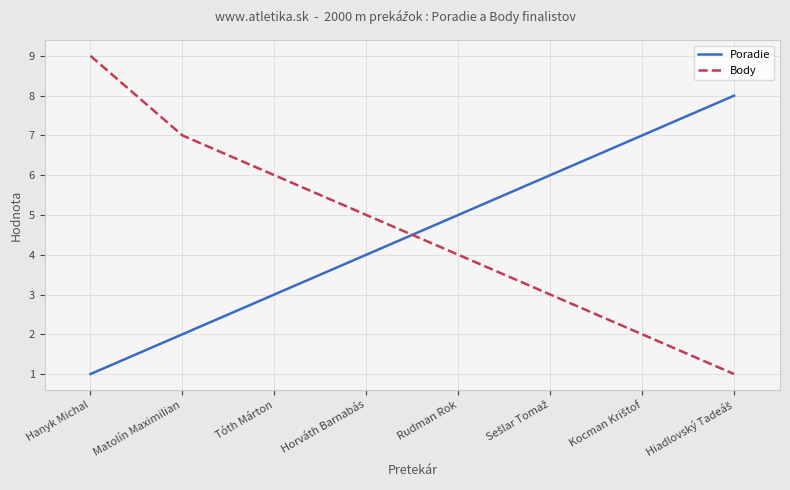

List the series in order of their peak value, highest first.

Body, Poradie